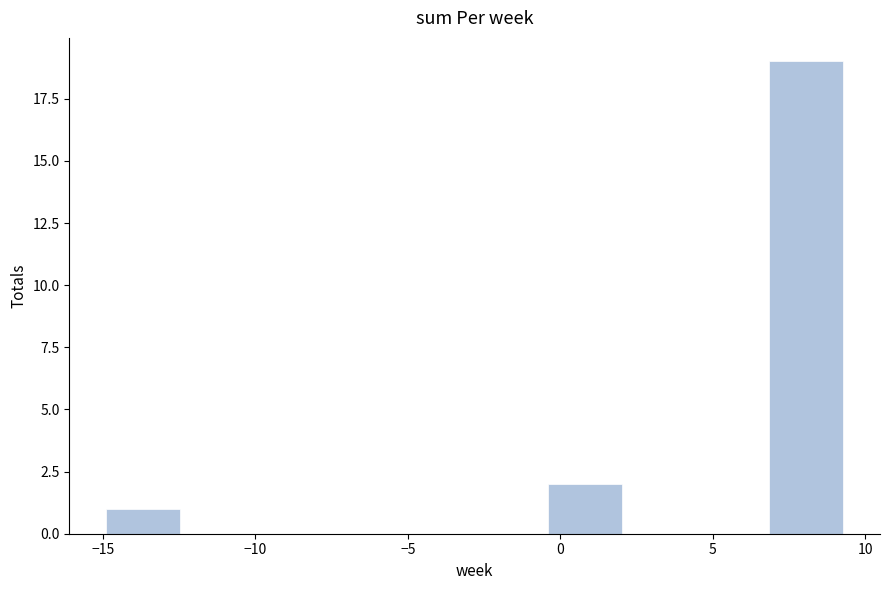

Reading left to right, list every bar in this chart as the range it spans on the x-axis followed by its height. Neither the bar edges nor the heights are printed on the chart, so give them approximately, as read against the axes.

-15.0 to -12.5: 1
-12.5 to -10.0: 0
-10.0 to -7.5: 0
-7.5 to -5.0: 0
-5.0 to -3.0: 0
-3.0 to -0.5: 0
-0.5 to 2.0: 2
2.0 to 4.5: 0
4.5 to 7.0: 0
7.0 to 9.5: 19